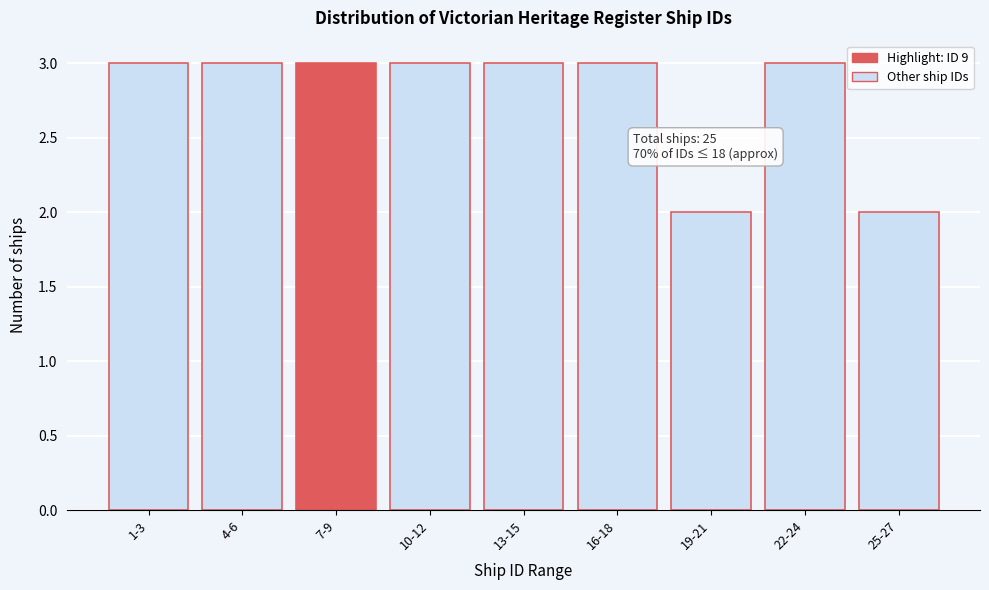

Reading left to right, what are all the values shown in this chart?

1-3=3	4-6=3	7-9=3	10-12=3	13-15=3	16-18=3	19-21=2	22-24=3	25-27=2